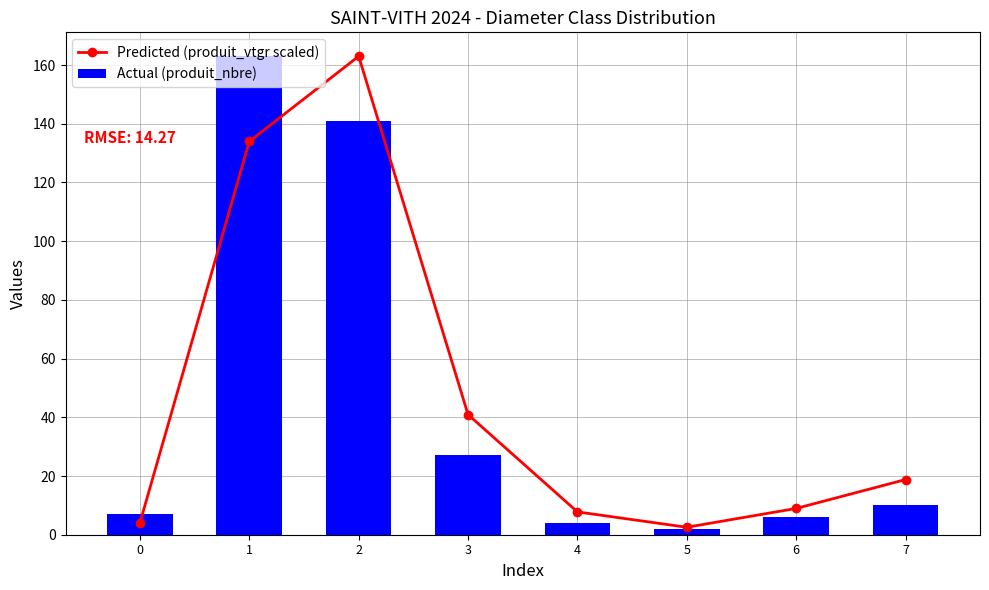

What is the difference between the Predicted (produit_vtgr scaled) values at 3 and 0?

36.9